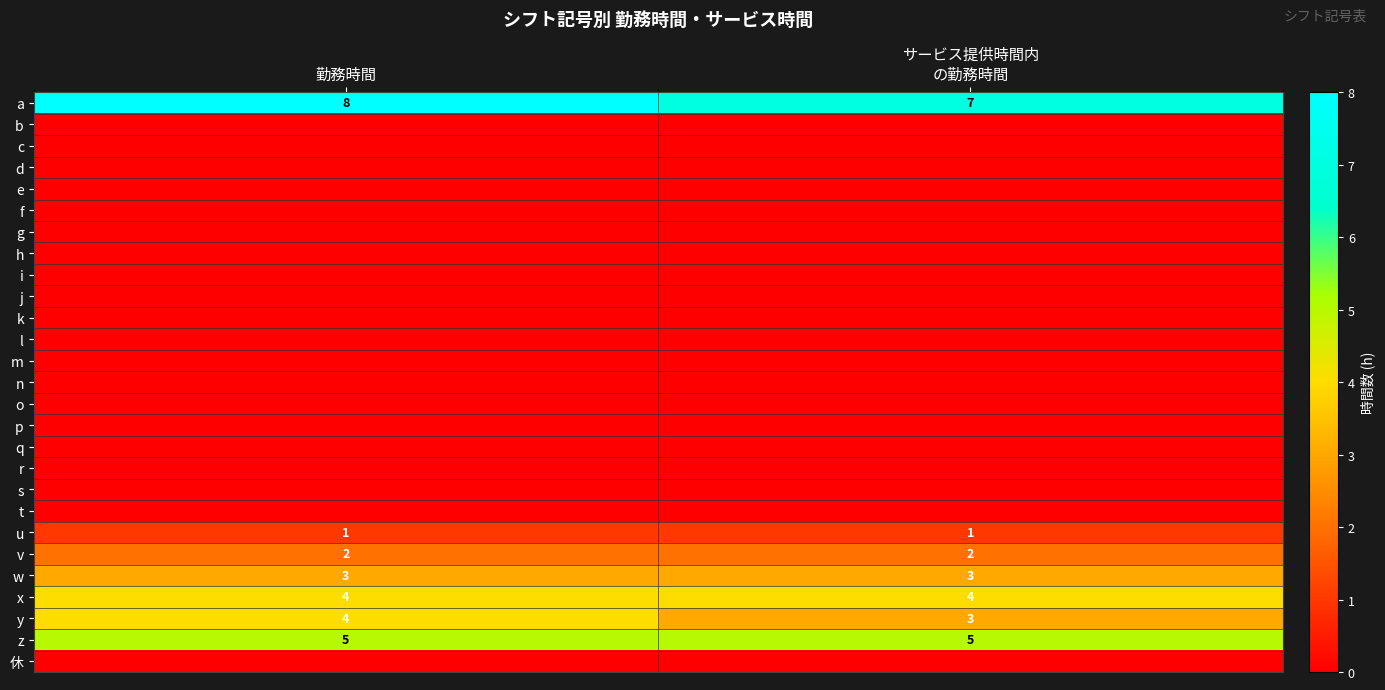

Between サービス提供時間内
の勤務時間 and 勤務時間, which is larger?

勤務時間